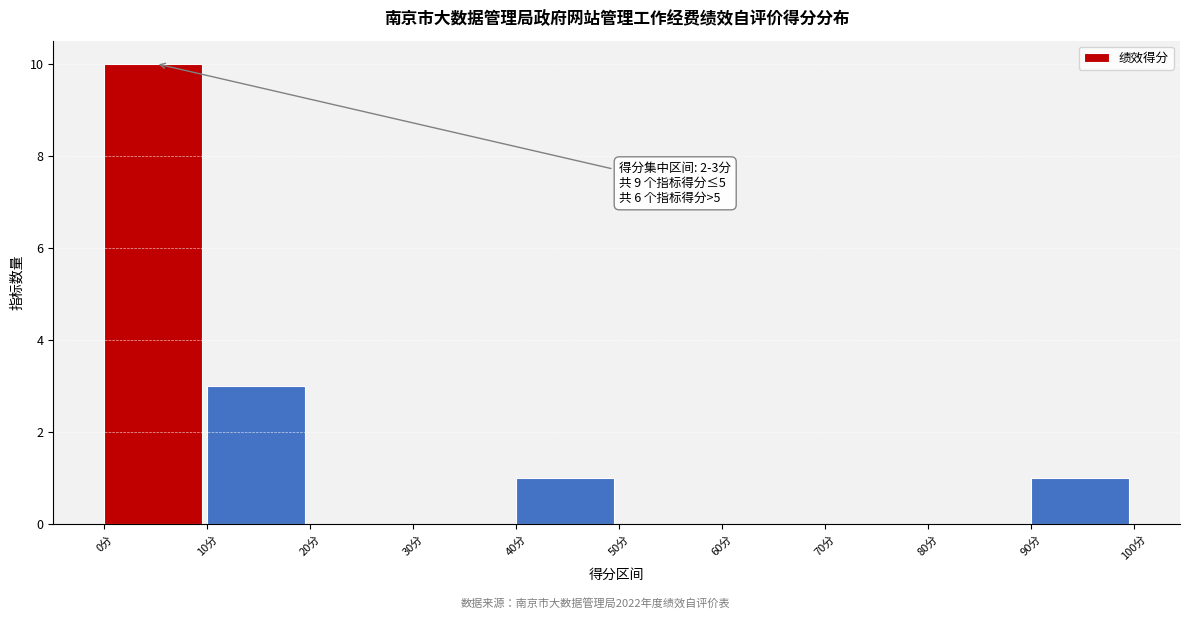

Which range on the x-axis has the tallest bar?

0 to 10